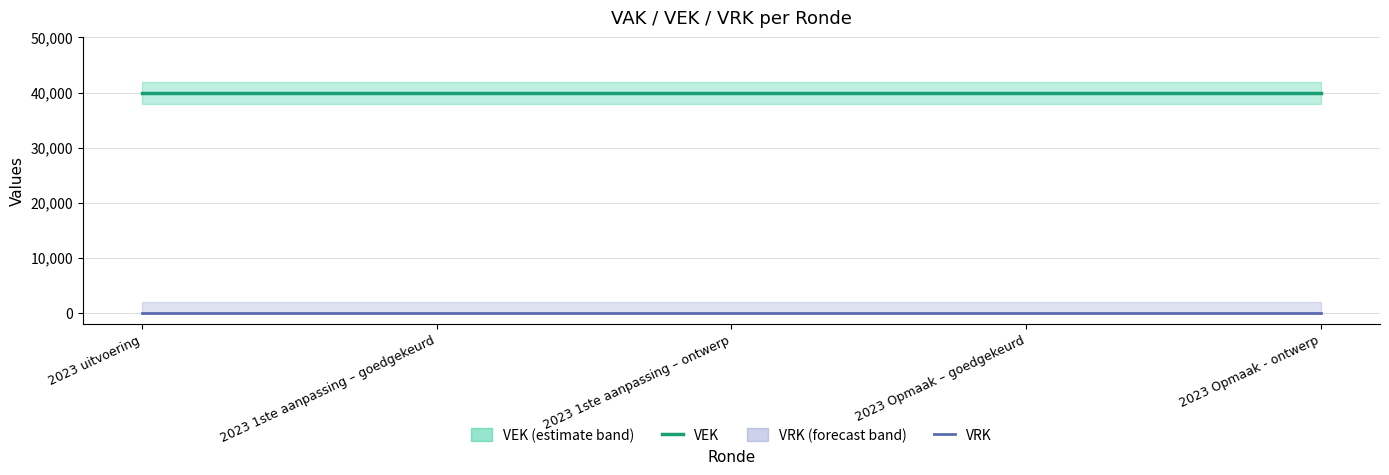

What is the lowest value of the VEK series?

40000